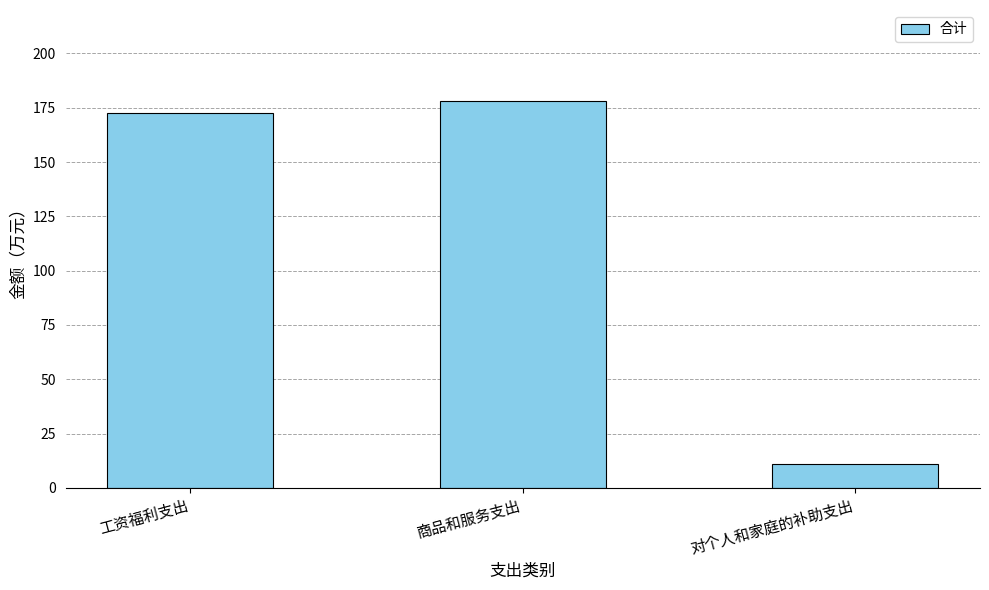

What is the sum of the values at 工资福利支出 and 对个人和家庭的补助支出?

183.5